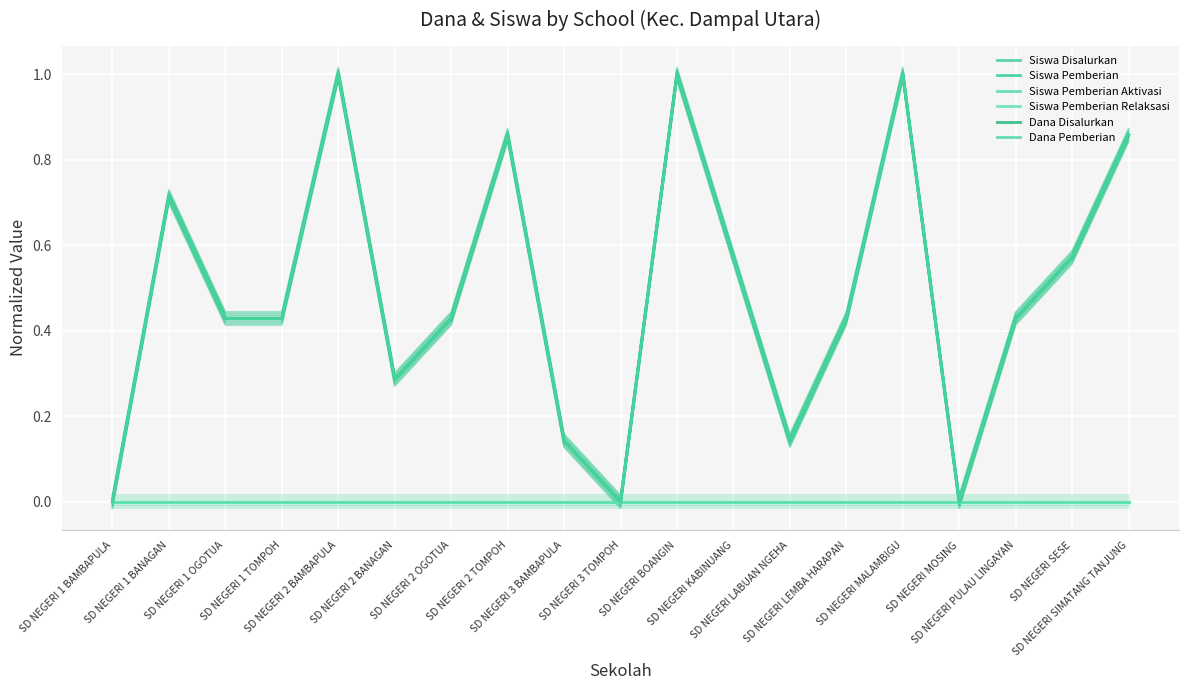

True or false: Siswa Pemberian Aktivasi has more than 0 points higher than both neighbors.

False